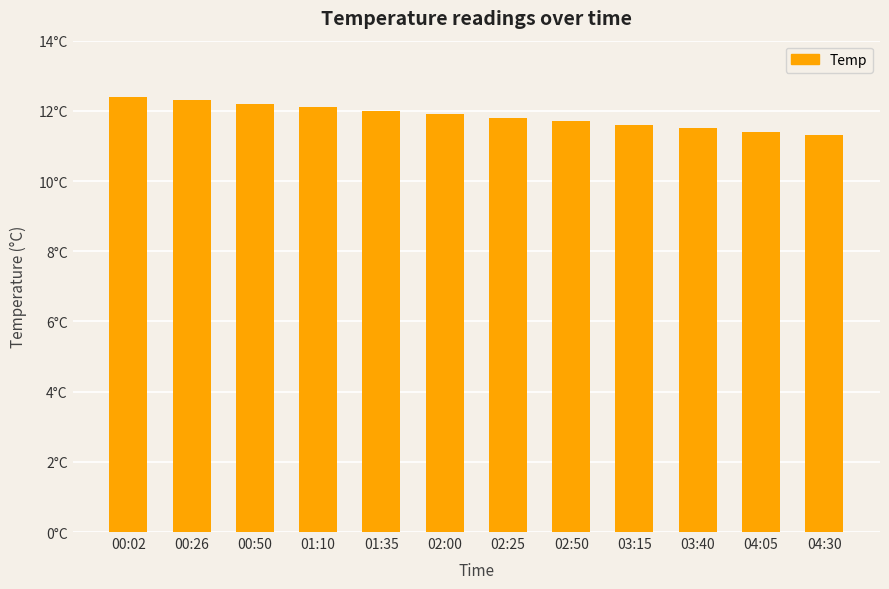

What is the difference between the maximum and minimum values?

1.1